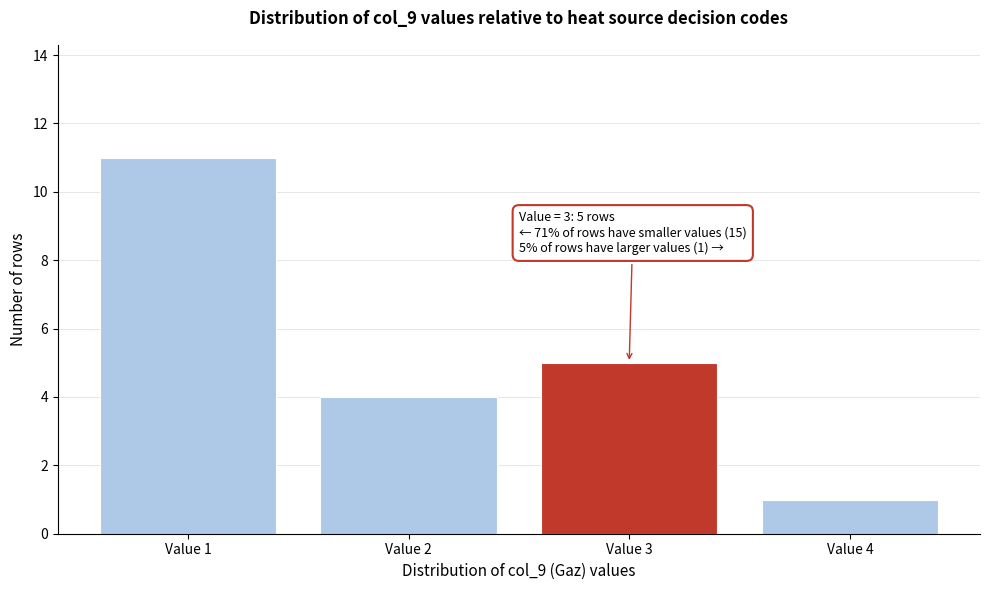

Reading left to right, extract all data points from this chart.

11	4	5	1